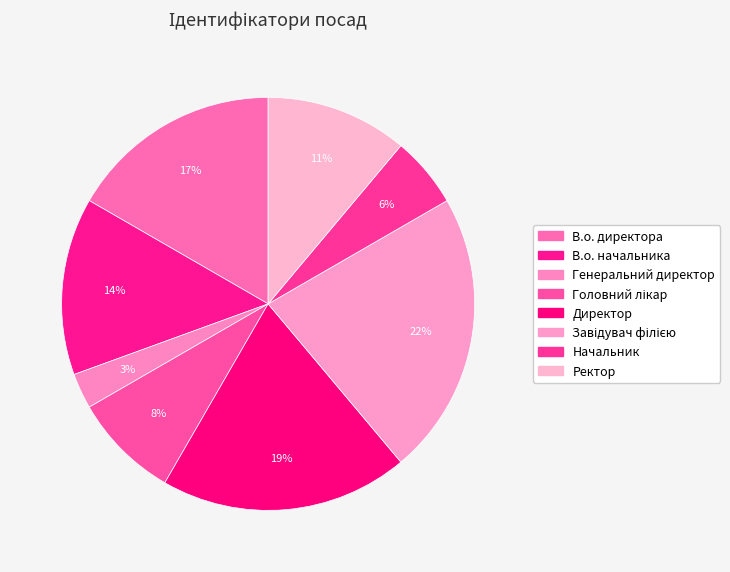

To the nearest percent, what is the difference between the largest and smallest slice percentages?

19%